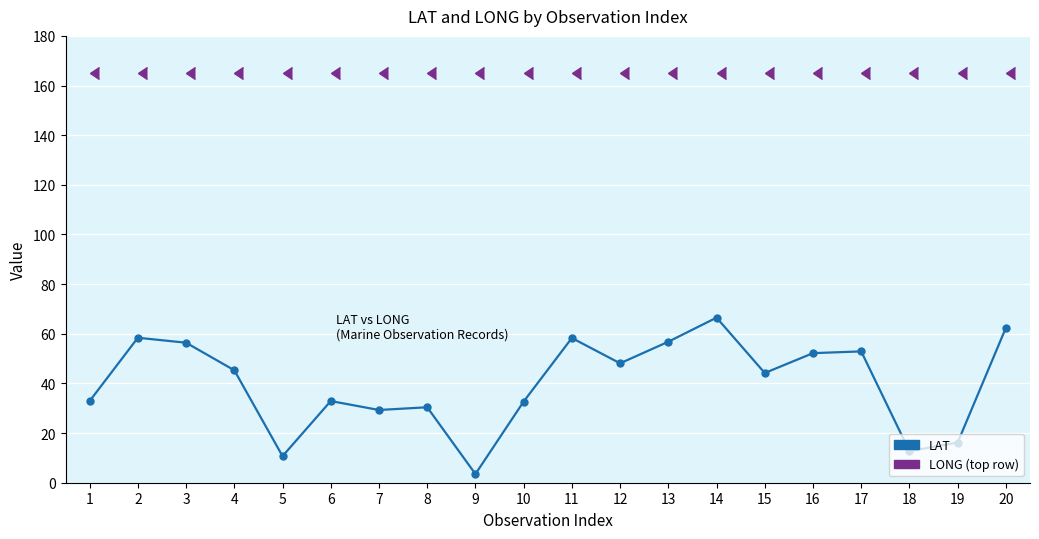

What is the total value across all series at 2?

223.4